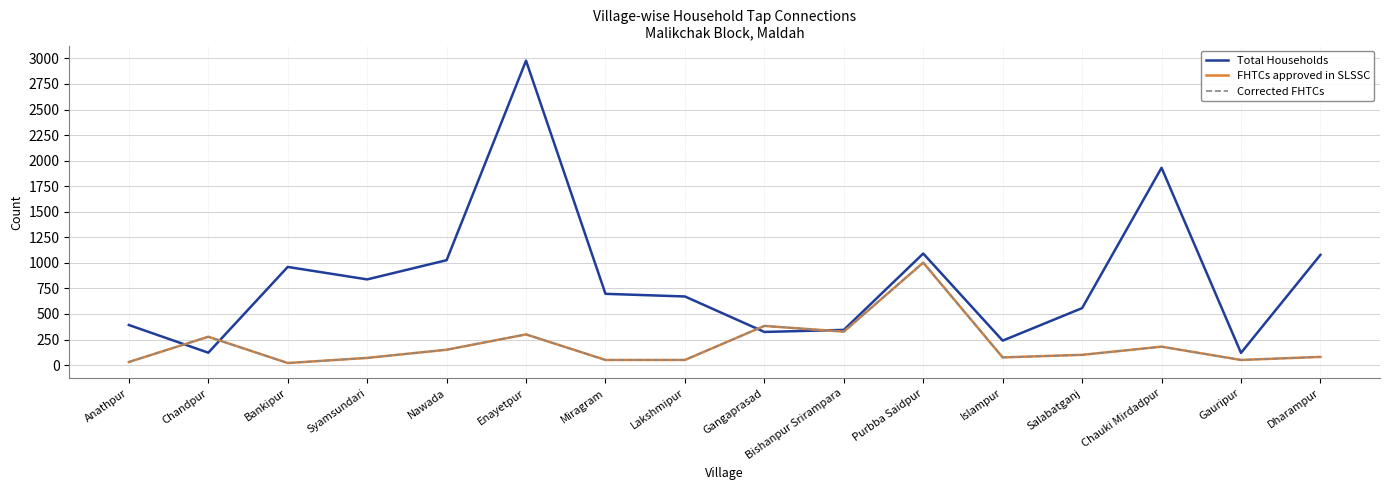

How many lines are shown in the chart?

3